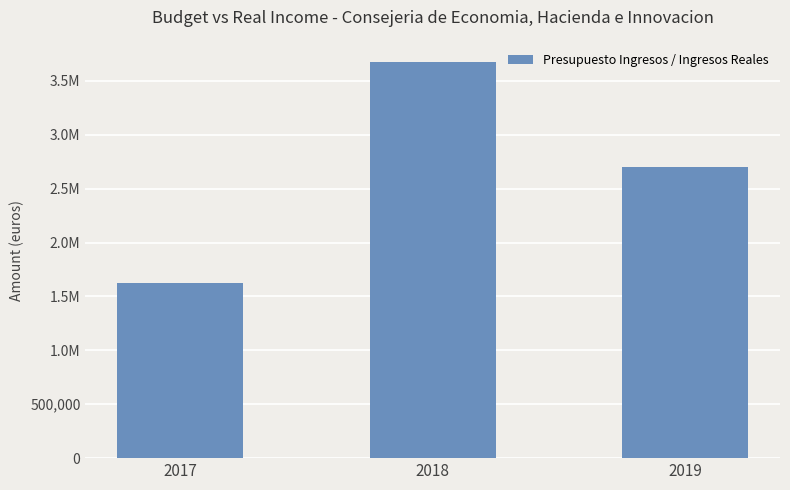

List the labels in order of value, smallest first.

2017, 2019, 2018